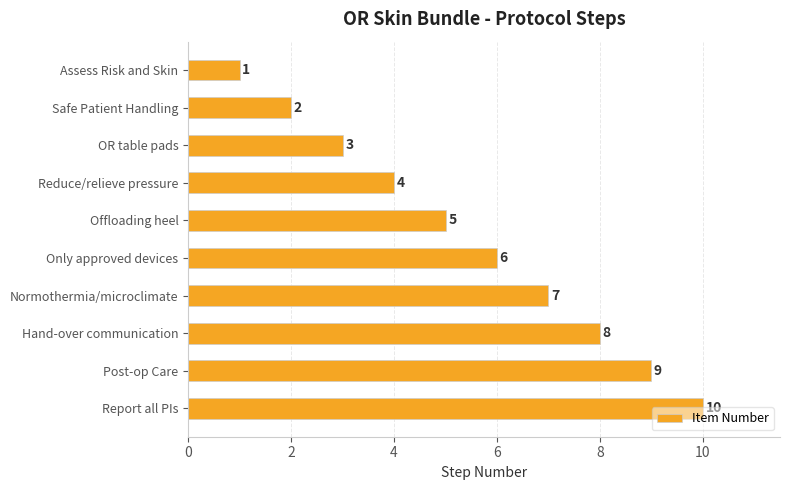

What position from the bottom is Offloading heel?

6